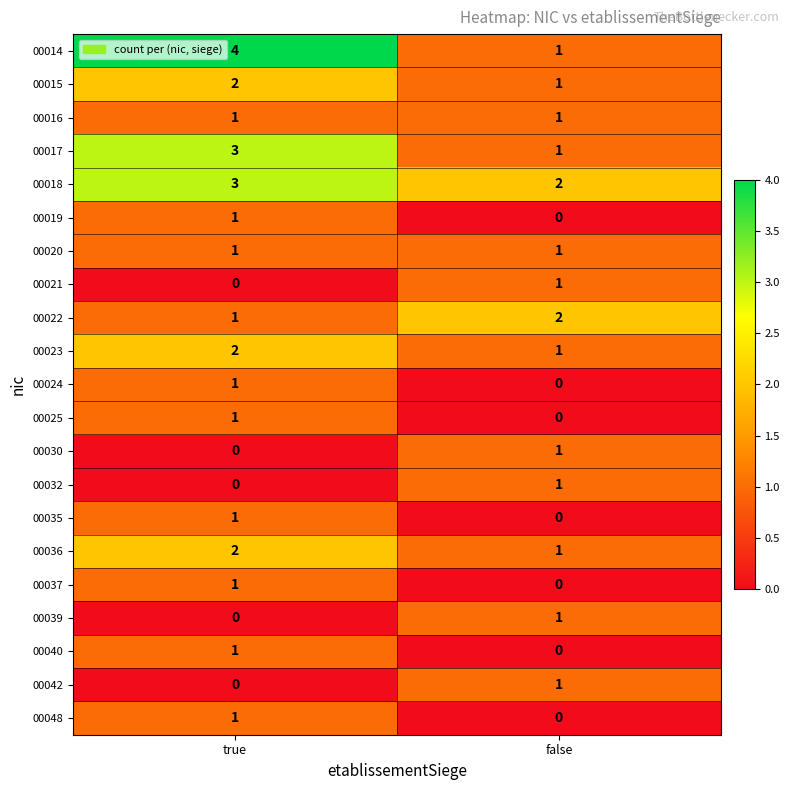

The 00023 series shows 1 at true. True or false?

False